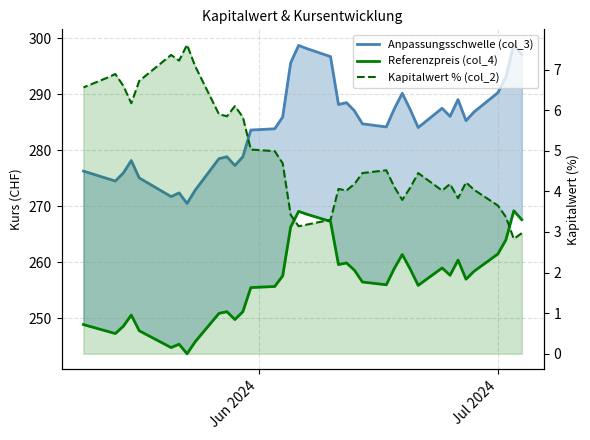

What position from the left is Jul 2024?

2